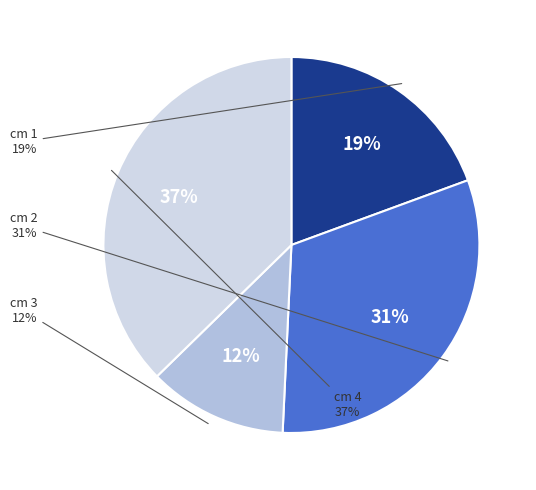

What percentage is the 4 slice, to the nearest percent?

37%